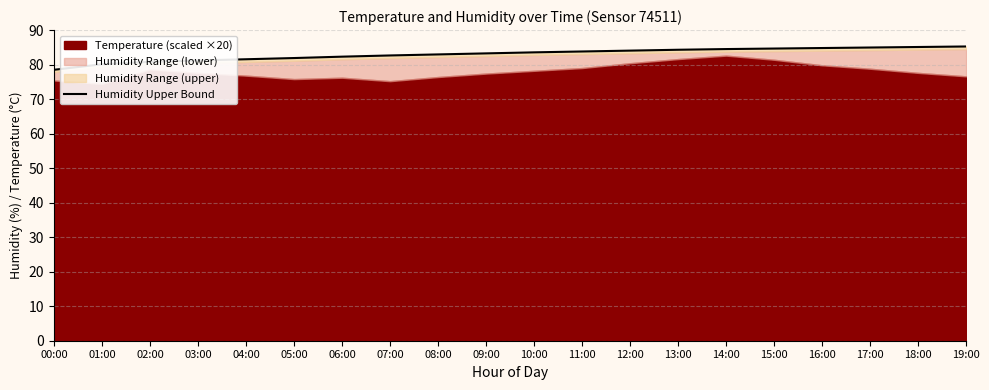

Where is the data nearest to the value 81?

02:00